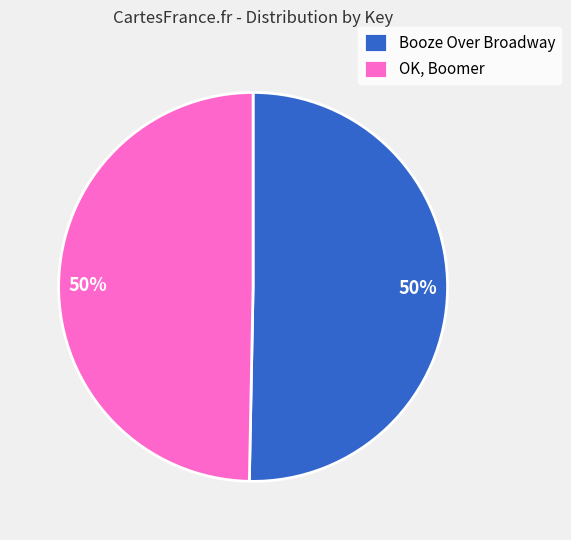

Approximately how many times larger is the value at Booze Over Broadway compared to OK, Boomer?

1.0